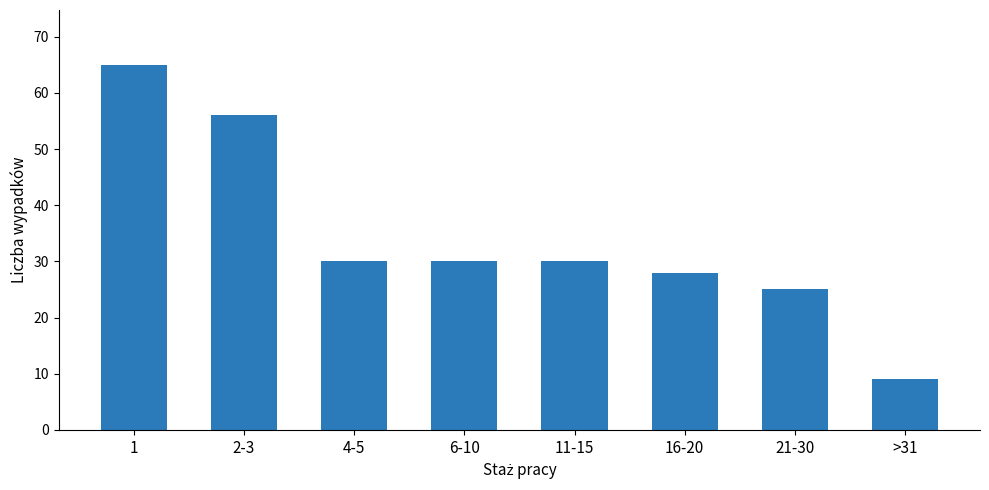

Is it true that the value at 6-10 is 30?

True